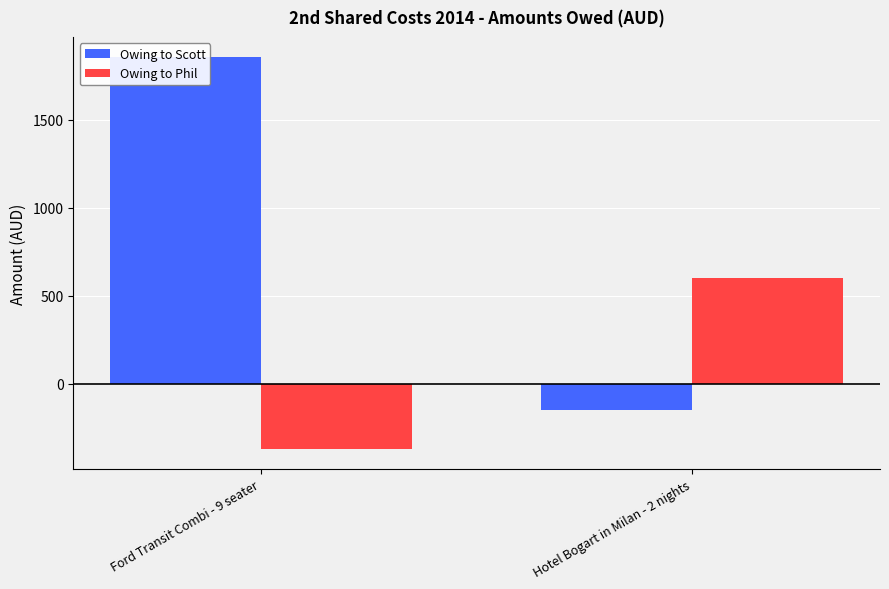

Are the bars horizontal?

No